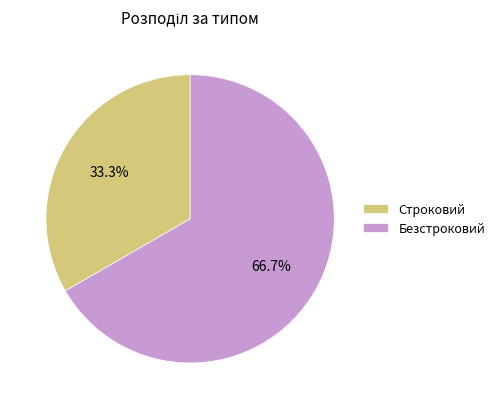

What percentage is the Строковий slice, to the nearest percent?

33%